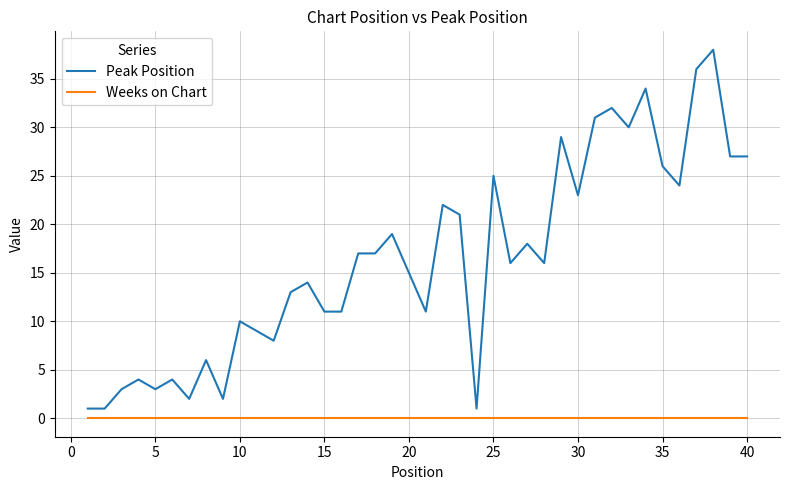

True or false: Weeks on Chart and Peak Position cross at least once.

False